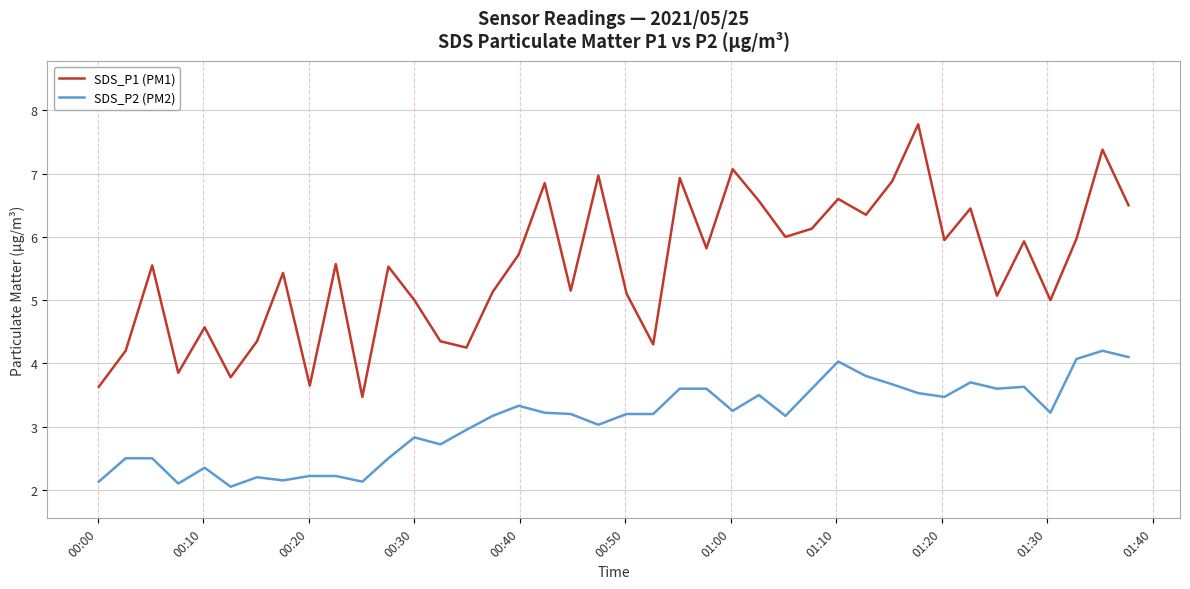

What is the difference between the maximum and second lowest values in the SDS_P2 (PM2) series?

2.1